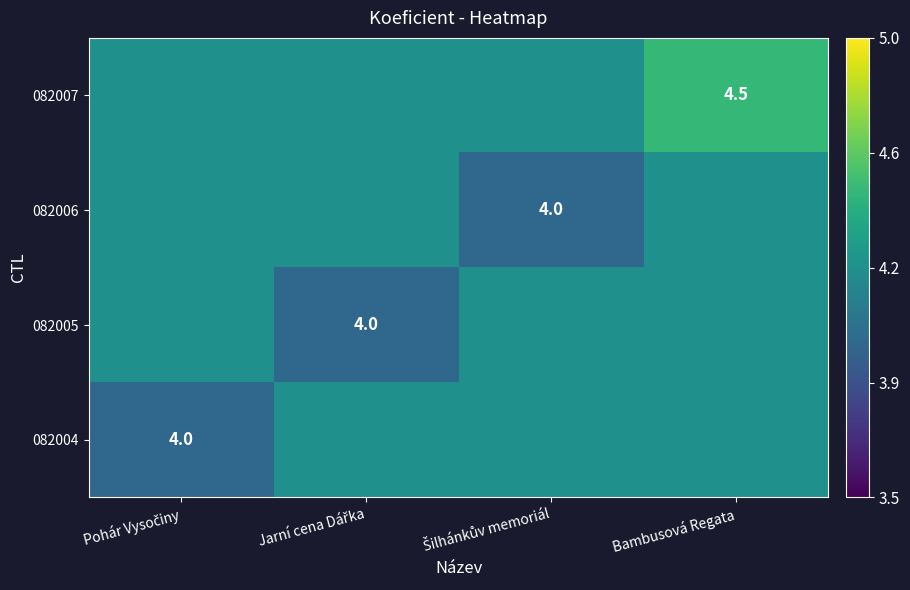

At which label is 082006 closest to 4?

Šilhánkův memoriál